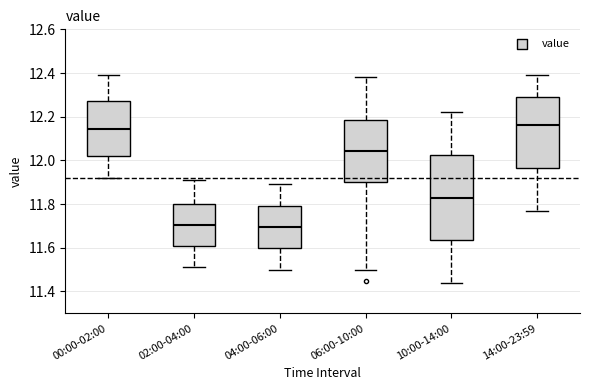

Where does the lower whisker of the box for 06:00-10:00 end on the y-axis? The values are not printed on the chart, so give them approximately, as read against the axis.

11.50